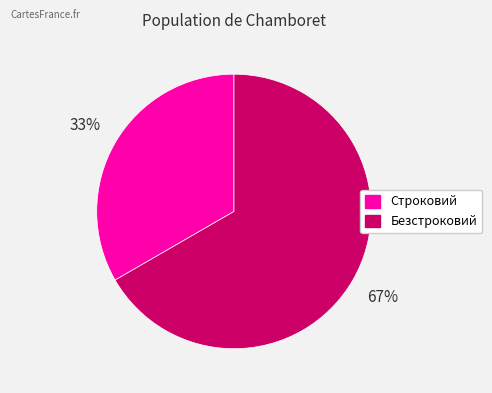

Rank the categories by value from lowest to highest.

Строковий, Безстроковий